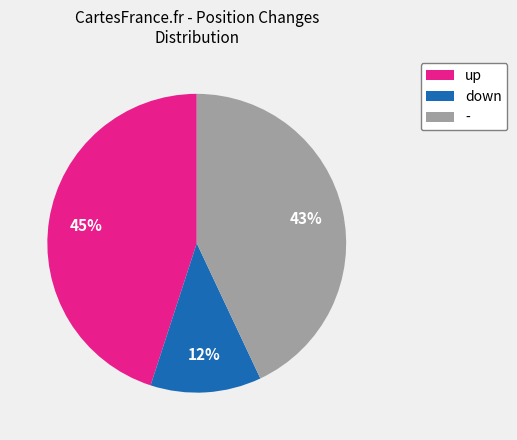

Is the sum of down and up greater than half?

Yes